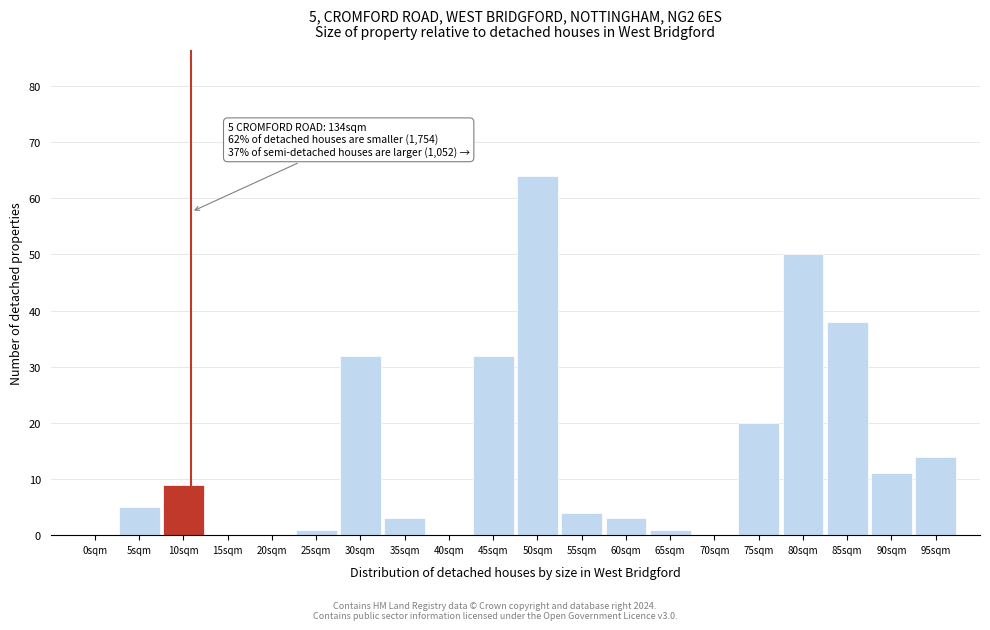

Reading right to left, list all the values displayed in this chart.

95sqm=14	90sqm=11	85sqm=38	80sqm=50	75sqm=20	70sqm=0	65sqm=1	60sqm=3	55sqm=4	50sqm=64	45sqm=32	40sqm=0	35sqm=3	30sqm=32	25sqm=1	20sqm=0	15sqm=0	10sqm=9	5sqm=5	0sqm=0